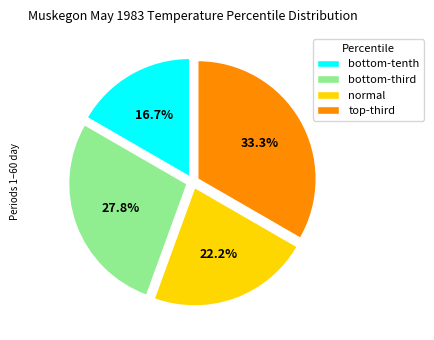

Count the number of slices in the pie.

4